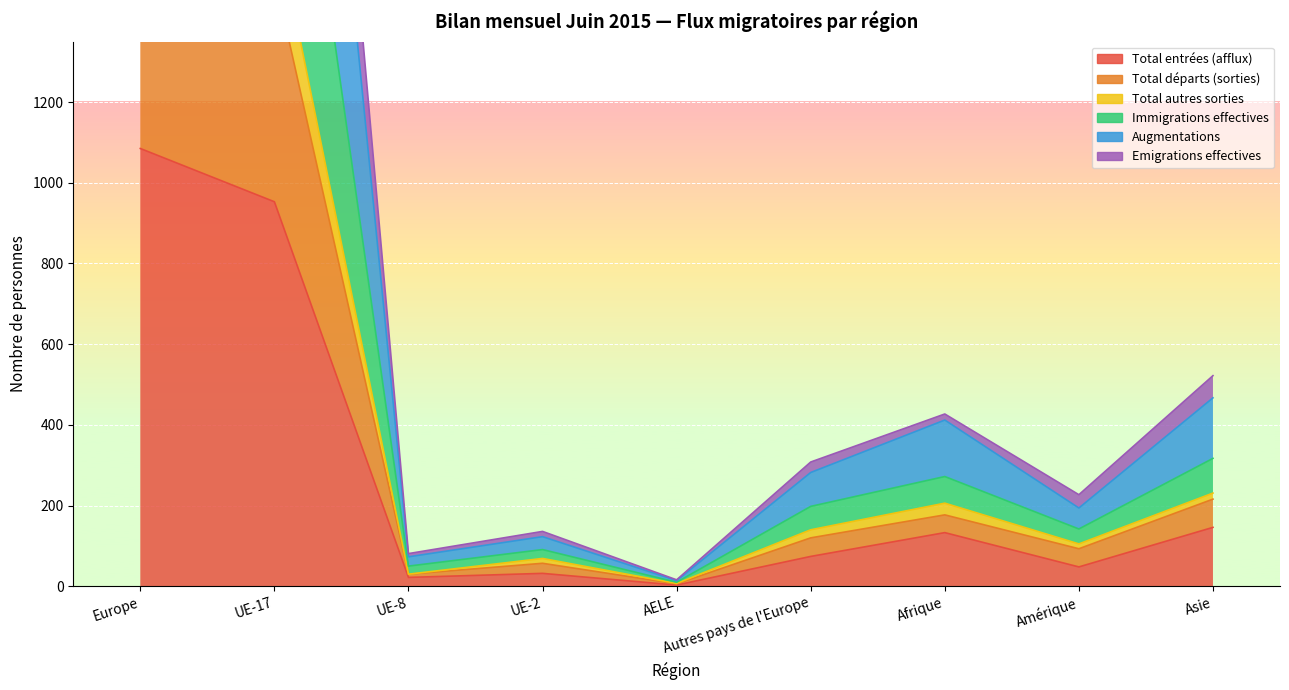

At which category does Total entrées (afflux) reach its first local peak?

UE-2